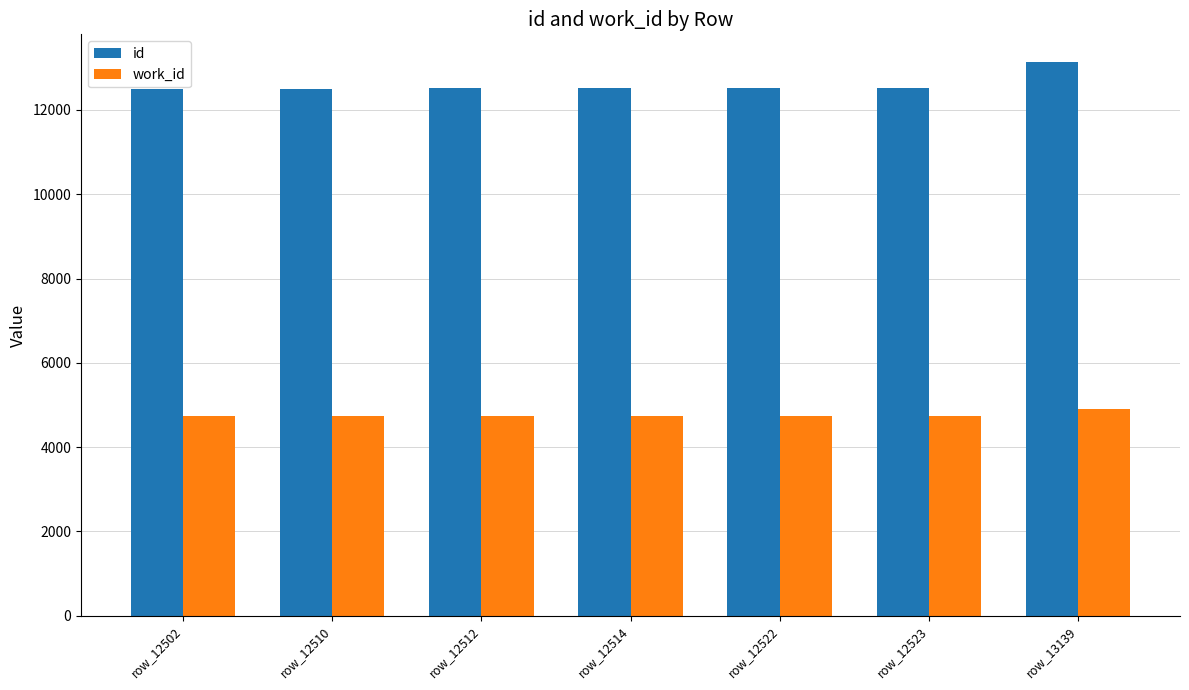

What is the difference between the maximum and minimum values in the work_id series?

163